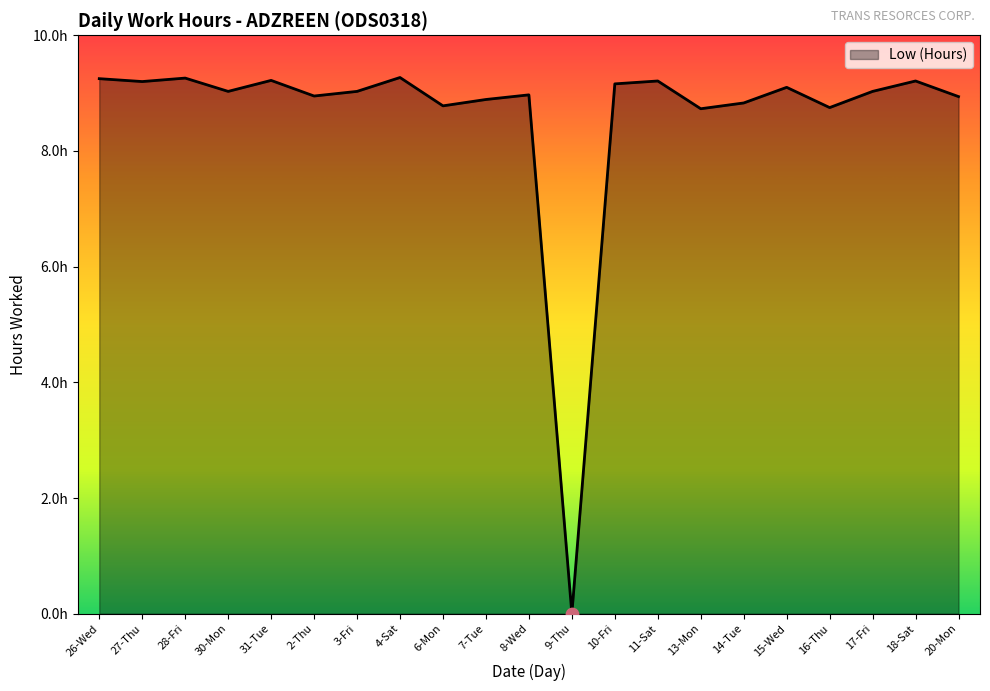

Between 16-Thu and 14-Tue, which is larger?

14-Tue